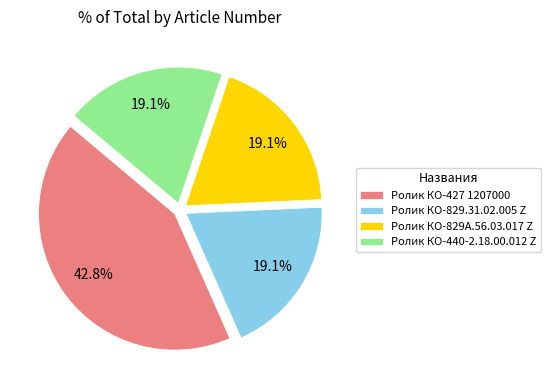

Does Ролик КО-829.31.02.005 Z represent more than half of the total?

No